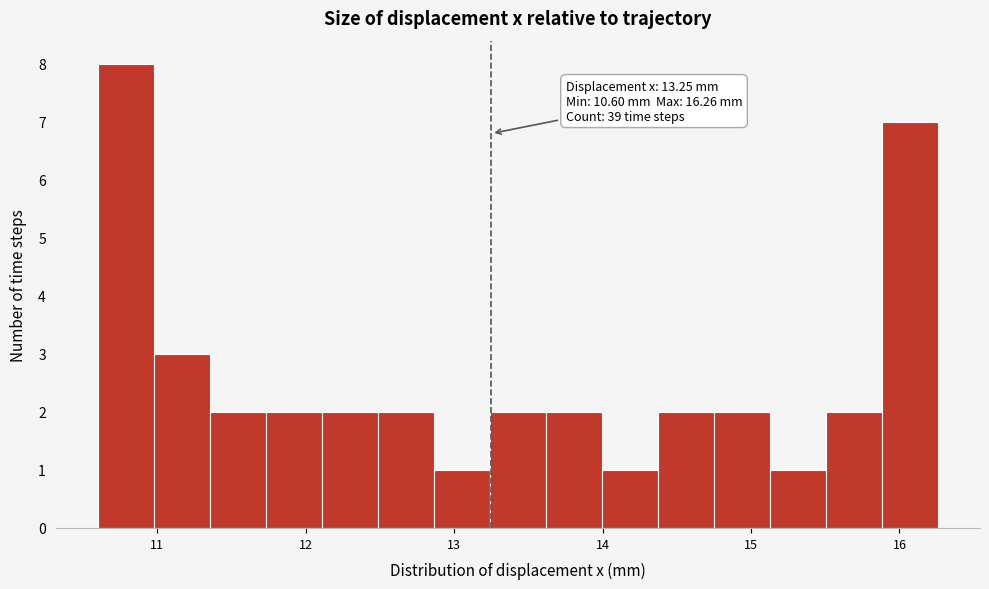

Around what value on the x-axis is the tallest bar? Give the approximate position of its centre, as read against the axis.

10.8